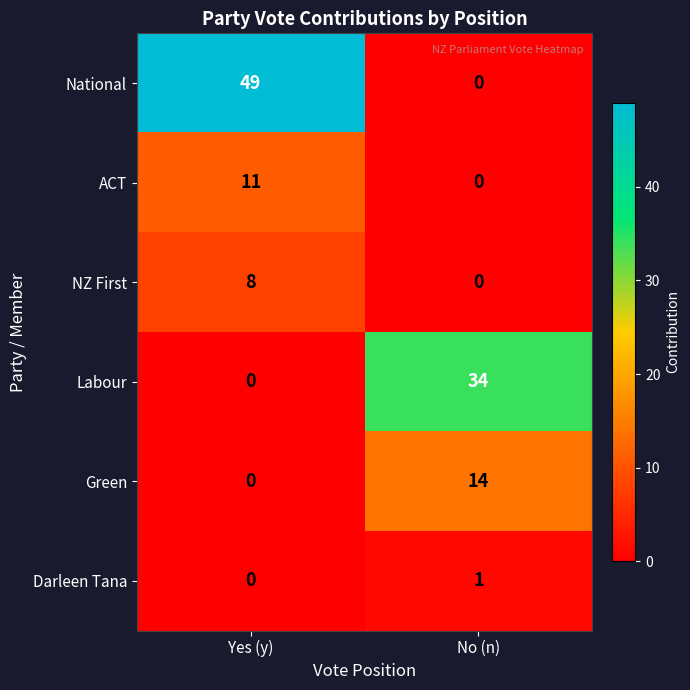

What is the sum of all ACT values?

11